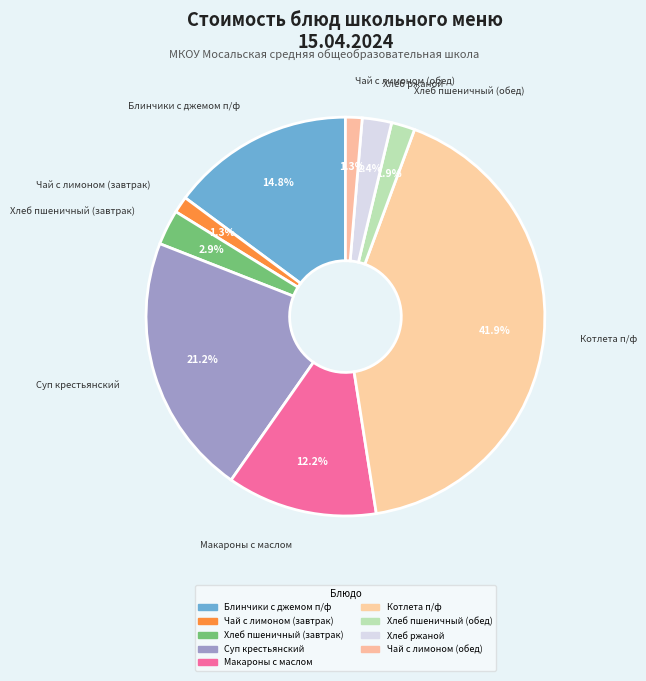

To the nearest percent, what is the difference between the largest and smallest slice percentages?

41%